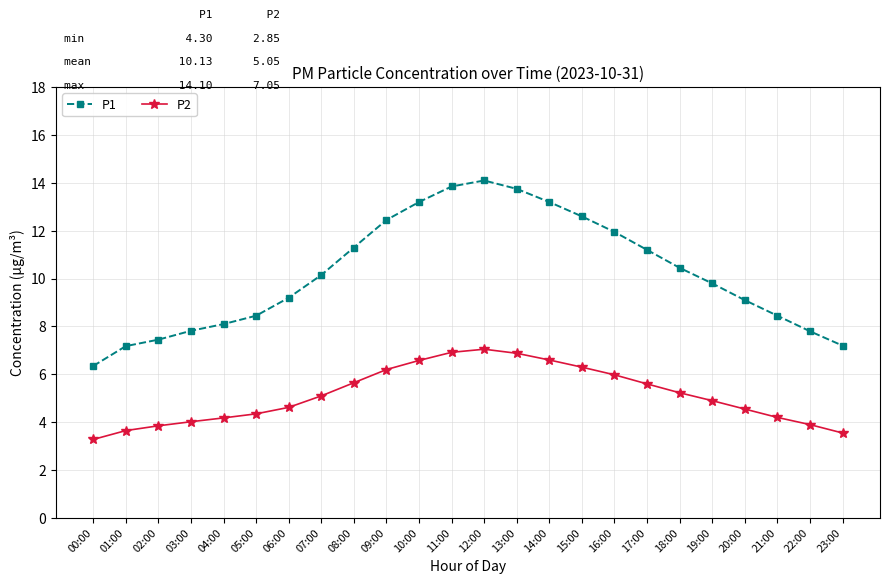

List the series in order of their peak value, highest first.

P1, P2